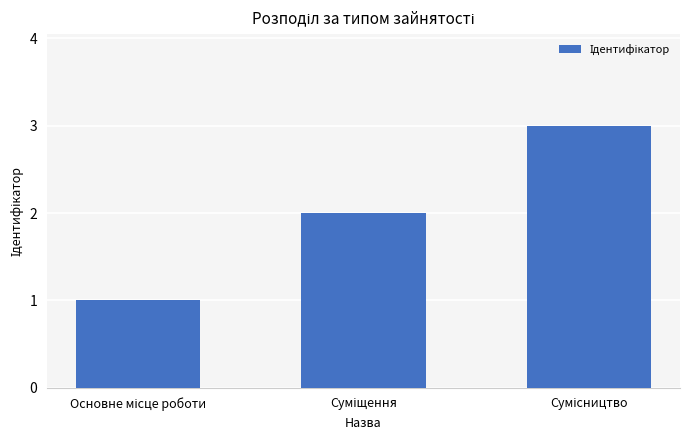

What is the sum of all values?

6